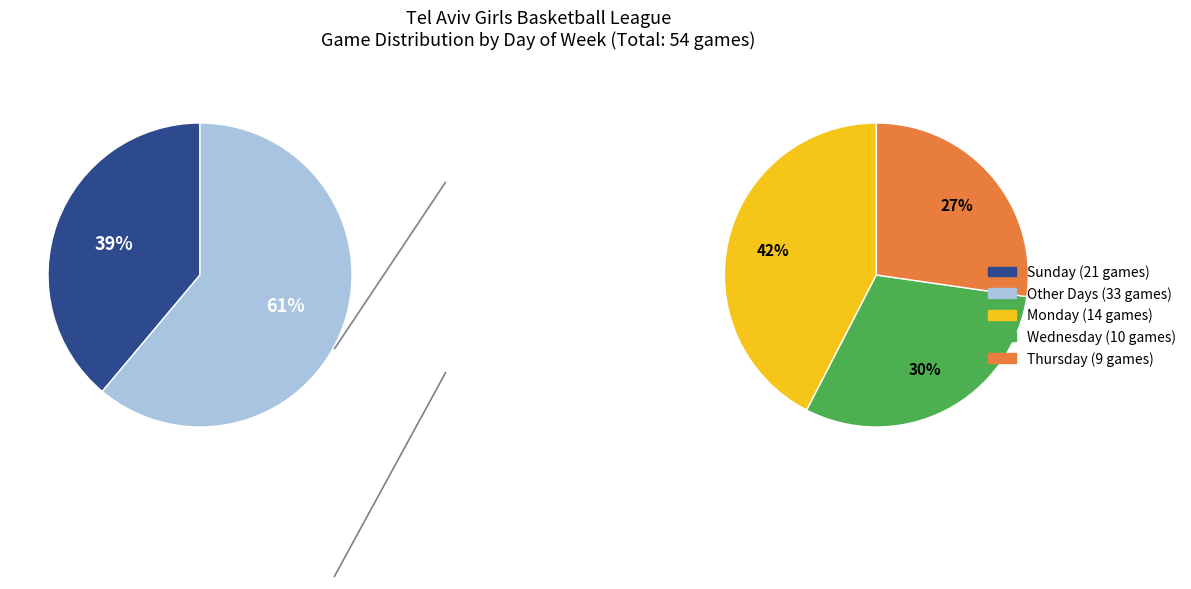

What is the smallest slice in the pie chart?

יום חמישי